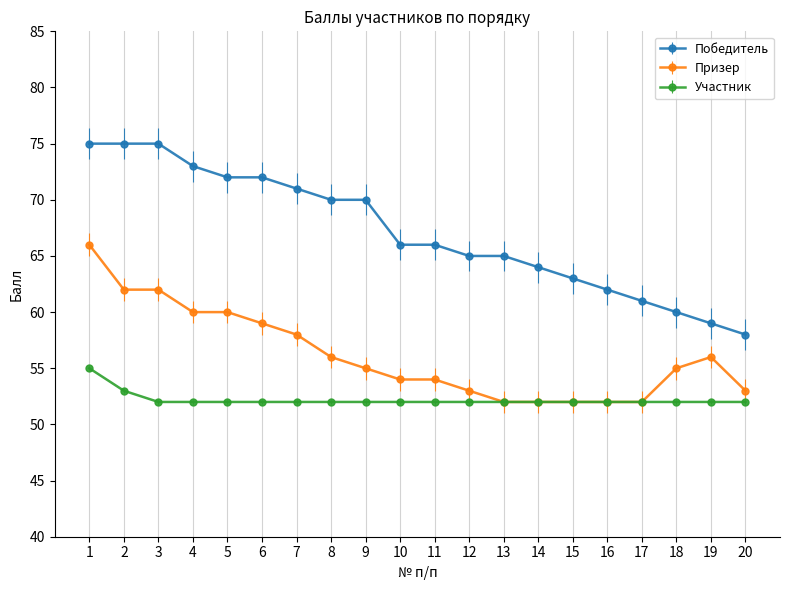

The Участник series shows 33 at 9. True or false?

False